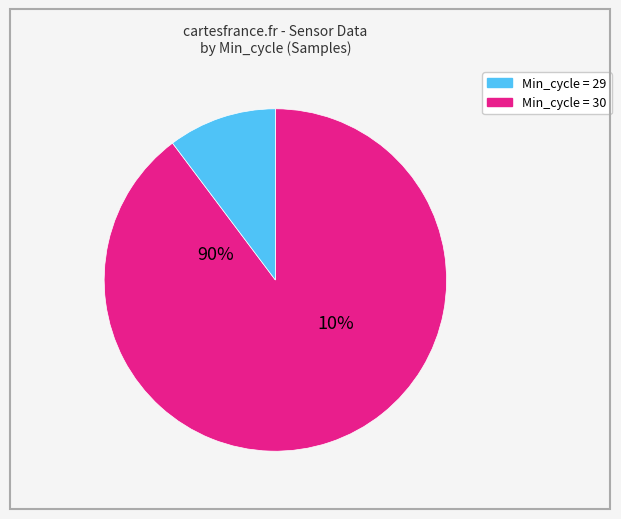

Combined, do 29 and 30 account for over 50%?

Yes